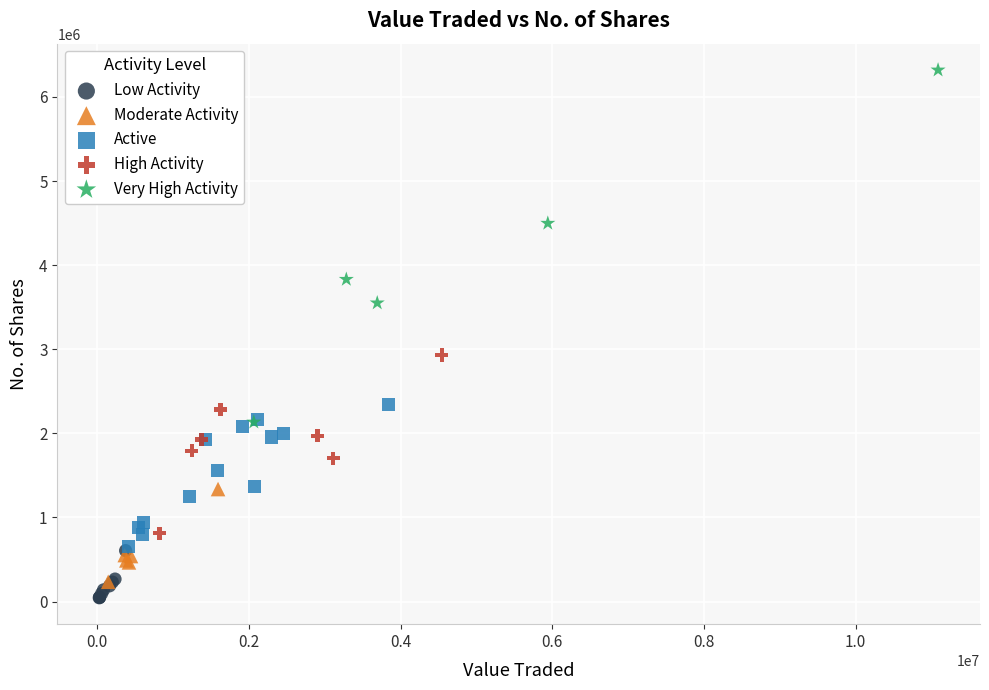

Which series has the widest spread of Y values?

Very High Activity